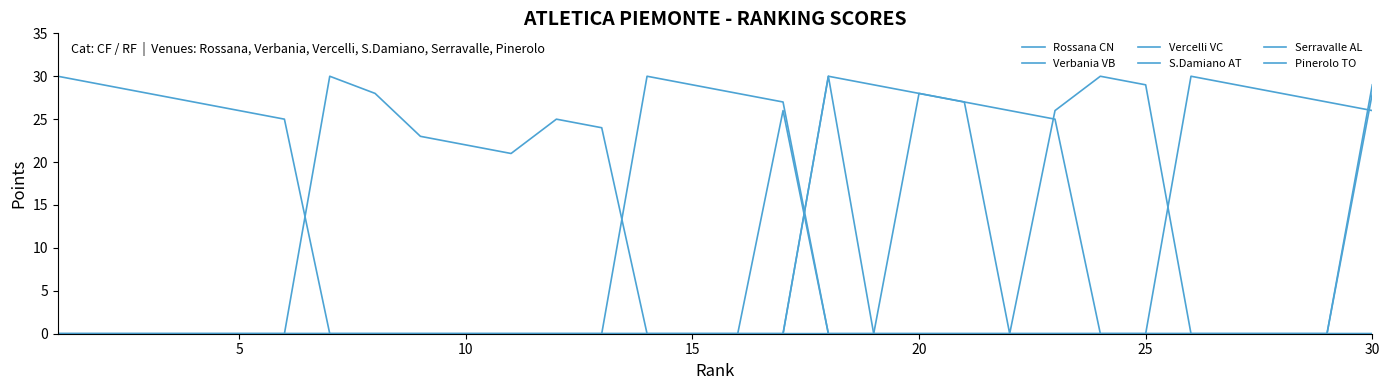

Reading left to right, list all the values displayed in this chart.

Rossana CN: 30	29	28	27	26	25	0	0	0	0	0	0	0	0	0	0	0	30	29	28	27	26	25	0	0	0	0	0	0	0
Verbania VB: 0	0	0	0	0	0	30	28	23	22	21	25	24	0	0	0	26	0	0	28	27	0	26	30	29	0	0	0	0	0
Vercelli VC: 0	0	0	0	0	0	0	0	0	0	0	0	0	30	29	28	27	0	0	0	0	0	0	0	0	30	29	28	27	26
S.Damiano AT: 0	0	0	0	0	0	0	0	0	0	0	0	0	0	0	0	0	30	0	0	0	0	0	0	0	0	0	0	0	0
Serravalle AL: 0	0	0	0	0	0	0	0	0	0	0	0	0	0	0	0	0	0	0	0	0	0	0	0	0	0	0	0	0	29
Pinerolo TO: 0	0	0	0	0	0	0	0	0	0	0	0	0	0	0	0	0	0	0	0	0	0	0	0	0	0	0	0	0	28